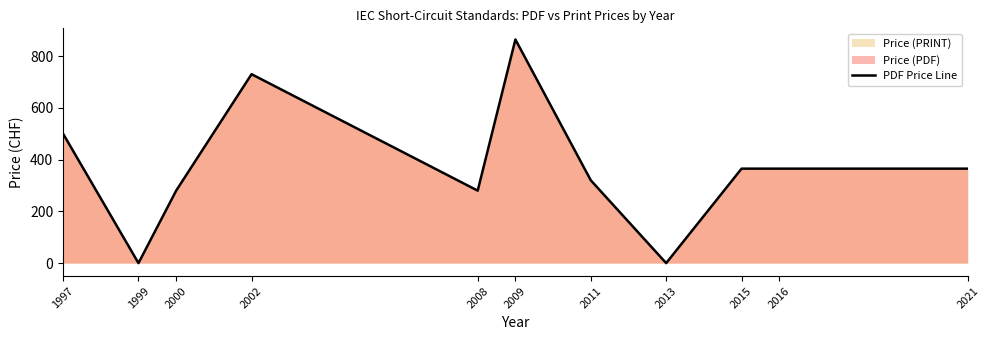

Which category has the highest value across all series?

2009